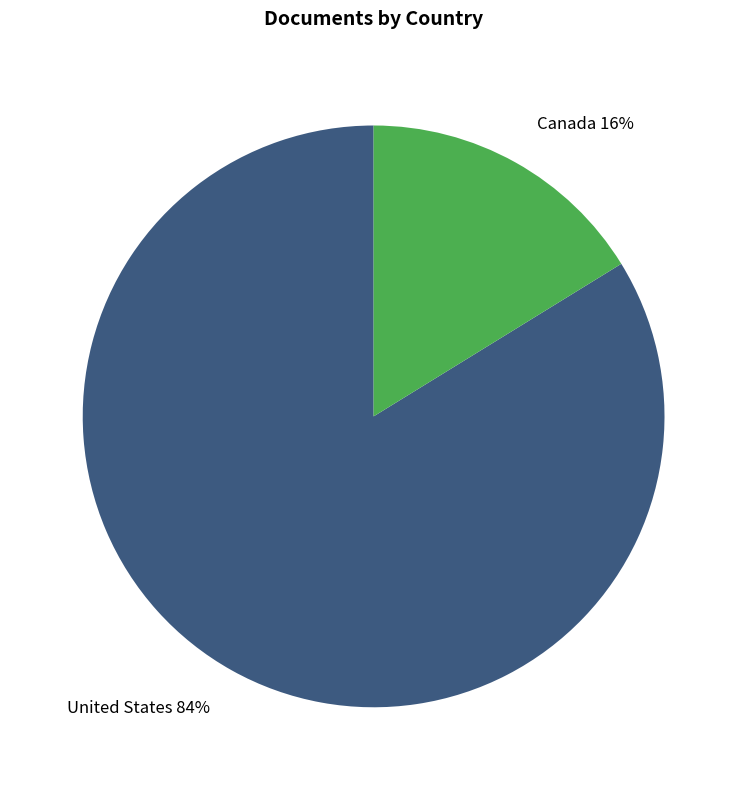

Is it true that Canada is 27% of the pie?

False